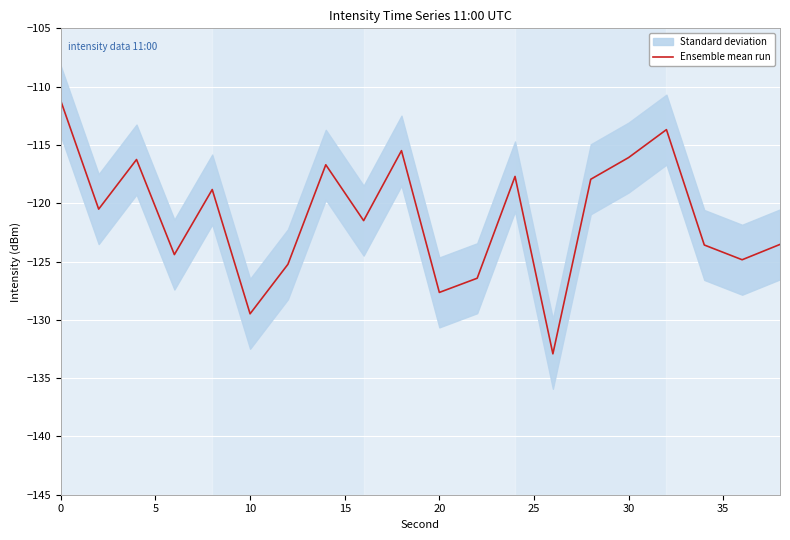

What is the smallest value displayed?

-132.9